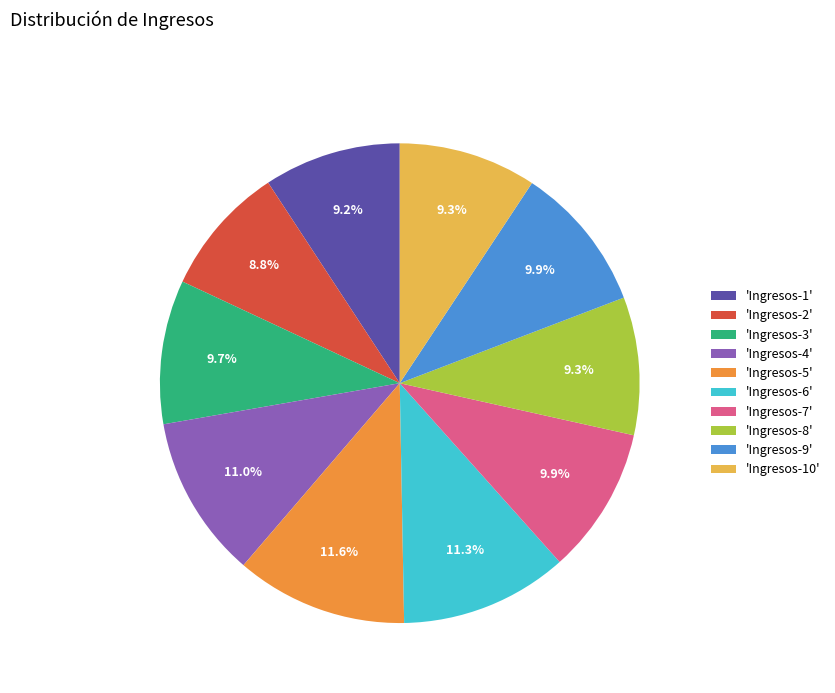

Which has a higher value, 'Ingresos-7' or 'Ingresos-2'?

'Ingresos-7'